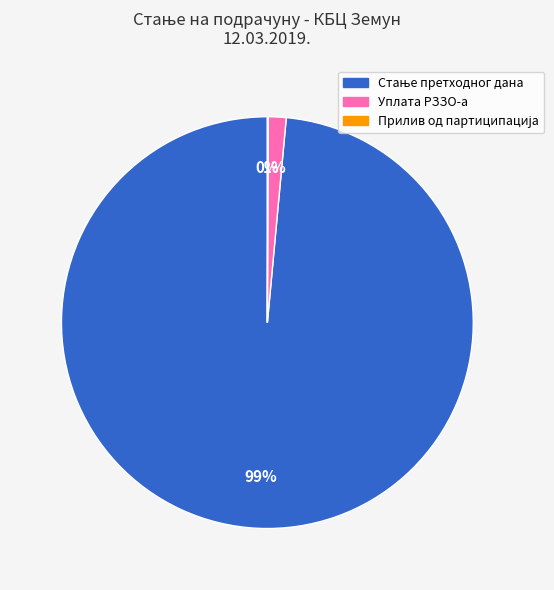

What percentage is the Уплата РЗЗО-а slice, to the nearest percent?

1%